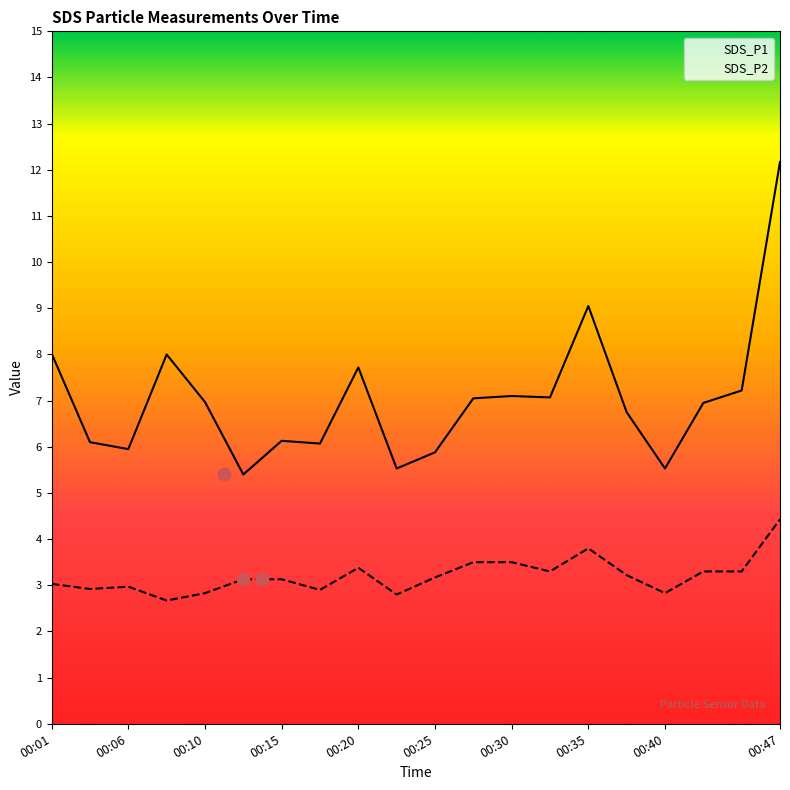

Which series contains the highest Y value?

SDS_P1